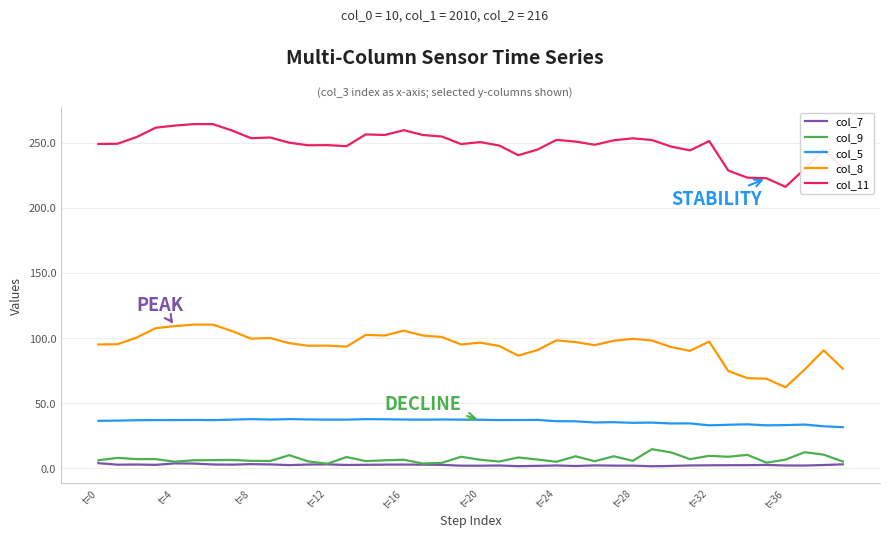

Which series has the largest total across all categories?

col_11